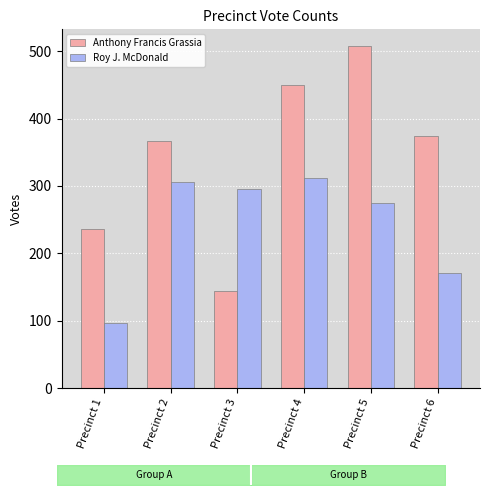

Which has a higher value, Precinct 4 or Precinct 5?

Precinct 5